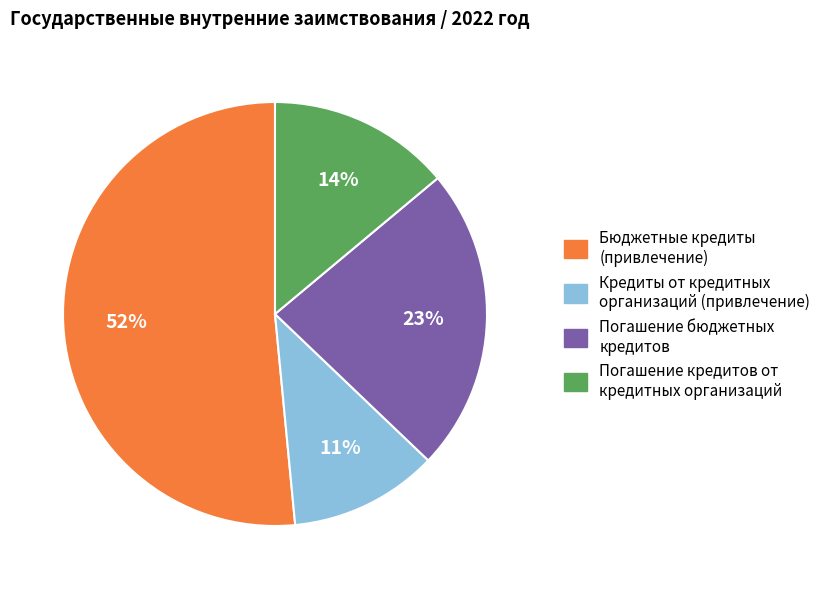

Is the sum of Погашение бюджетных кредитов and Погашение кредитов от кредитных организаций greater than half?

No